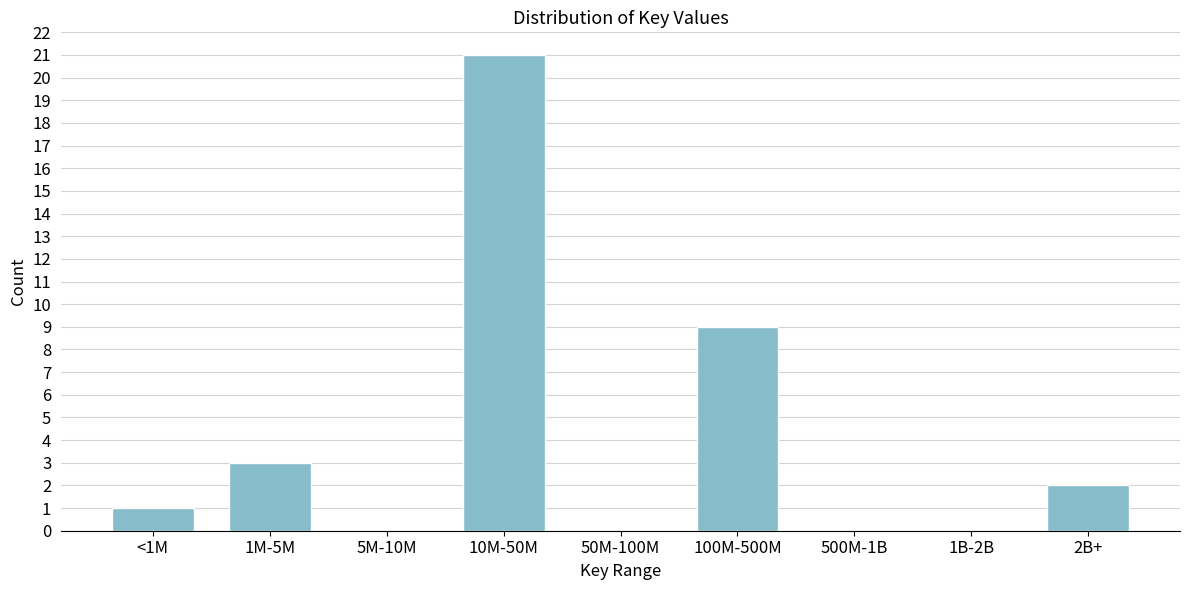

Reading left to right, extract all data points from this chart.

<1M=1	1M-5M=3	5M-10M=0	10M-50M=21	50M-100M=0	100M-500M=9	500M-1B=0	1B-2B=0	2B+=2